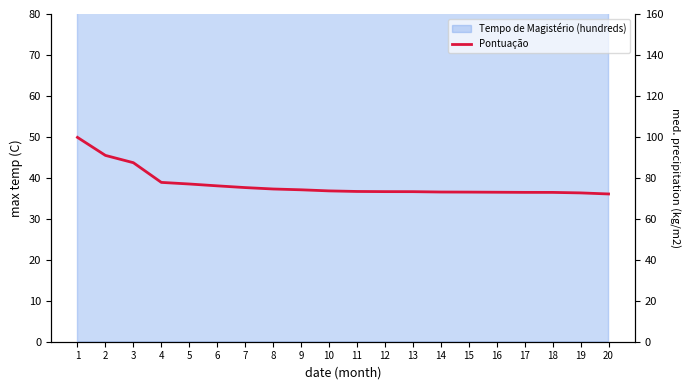

What is the change in value from 3 to 5?

-10.4